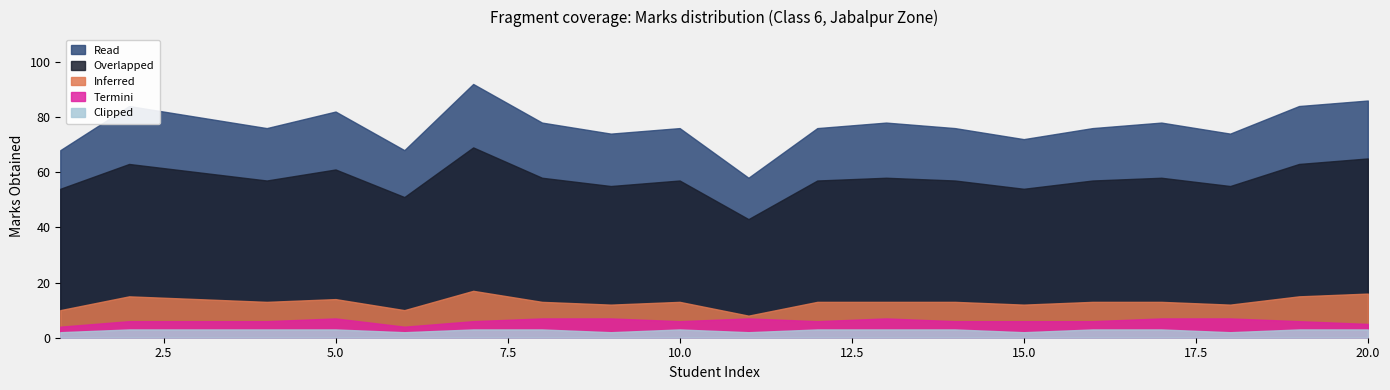

What is the sum of the Overlapped values at 4 and 6?

108